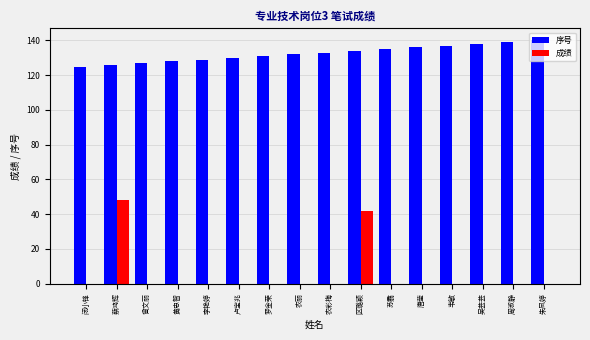

Between 农丽 and 朱凤婷, which series saw the biggest shift?

序号